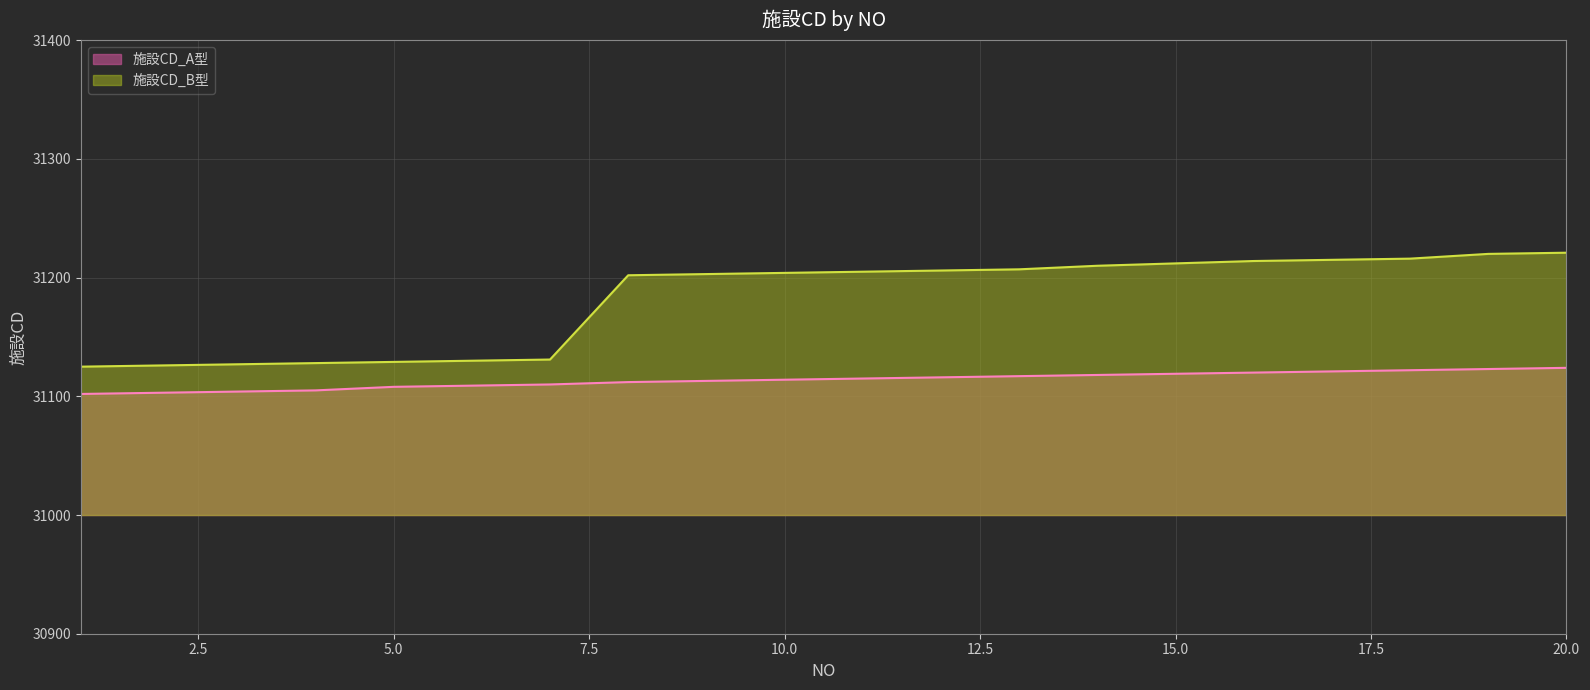

What is the value of the 施設CD_B型 point at the 15th from the left?

31212